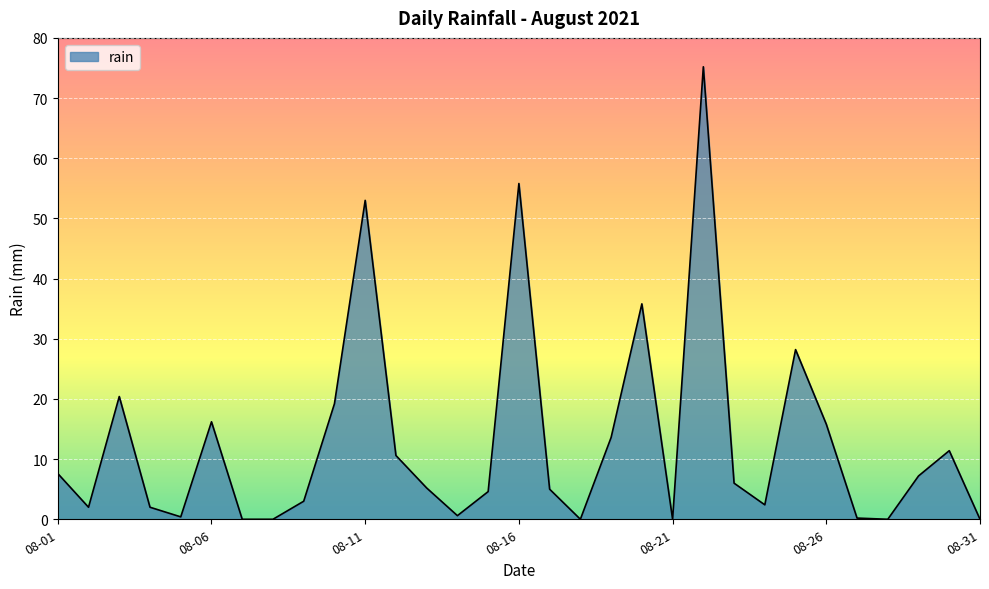

What is the difference between the maximum and minimum values?

75.2